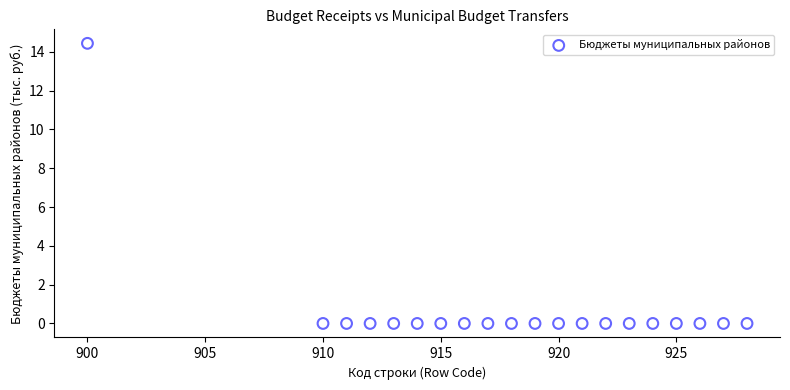

What is the range of X values (max minus min)?

28.0